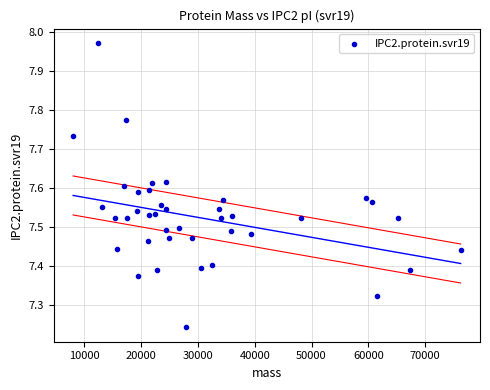

What is the range of X values (max minus min)?

68198.9